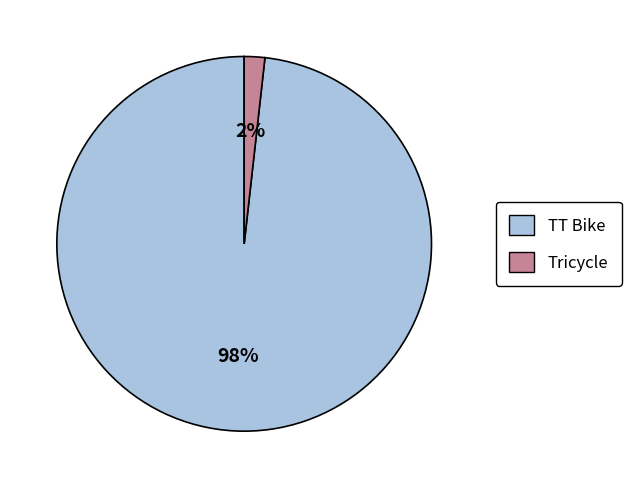

Rank the categories by value from highest to lowest.

TT Bike, Tricycle